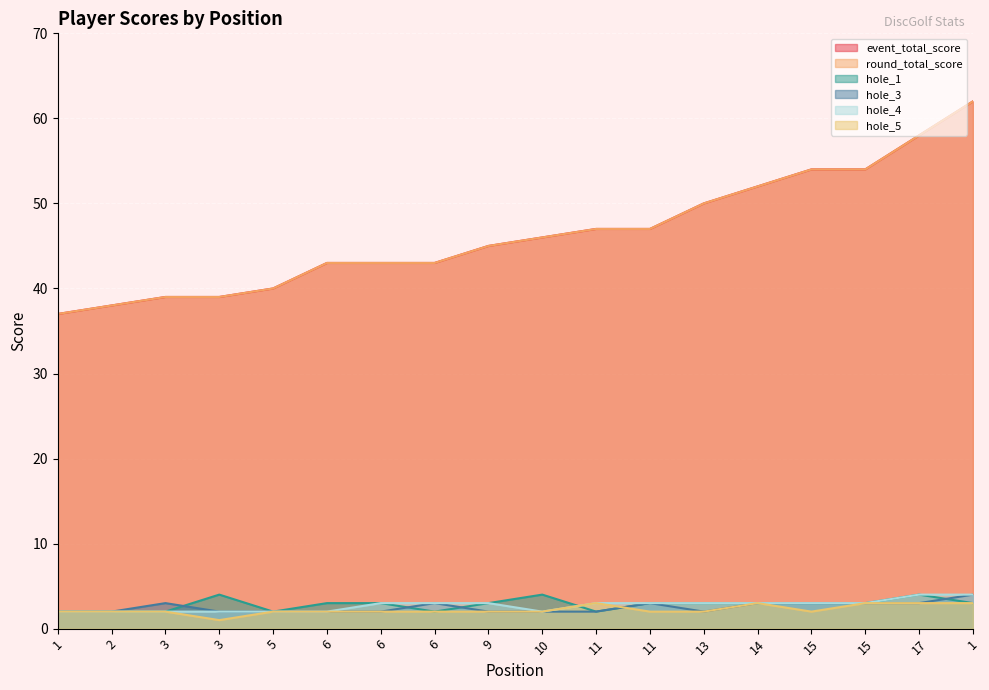

How many distinct data groups are displayed?

6